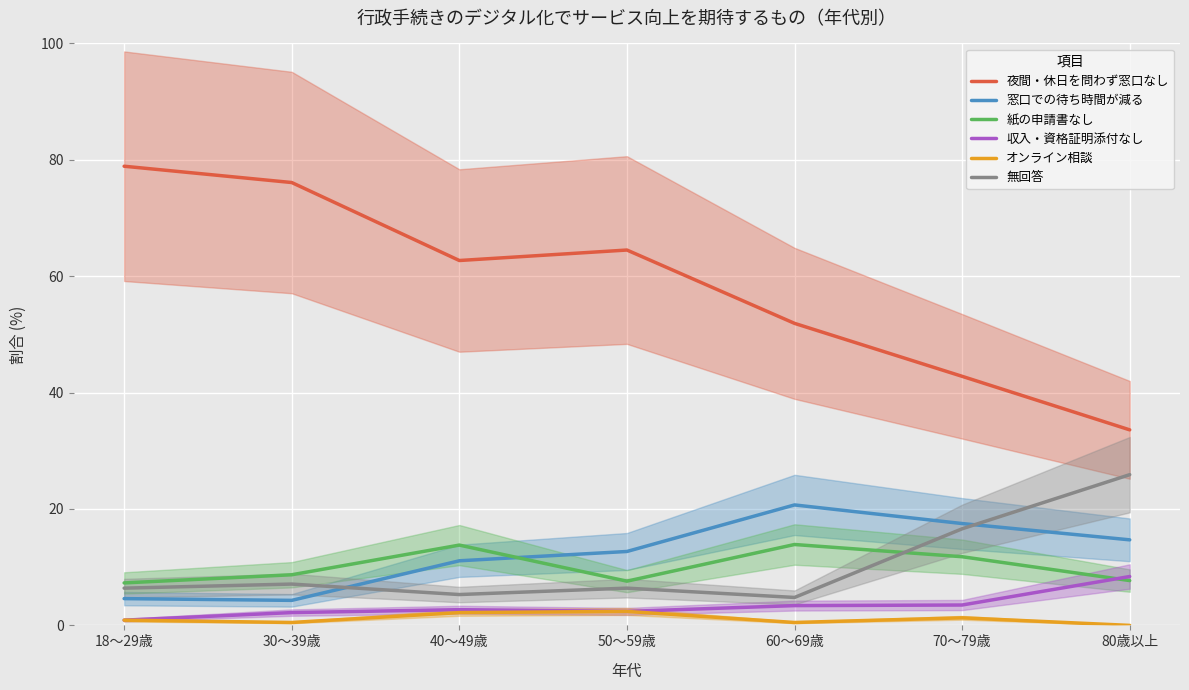

True or false: 収入・資格証明添付なし has more than 2 points higher than both neighbors.

False